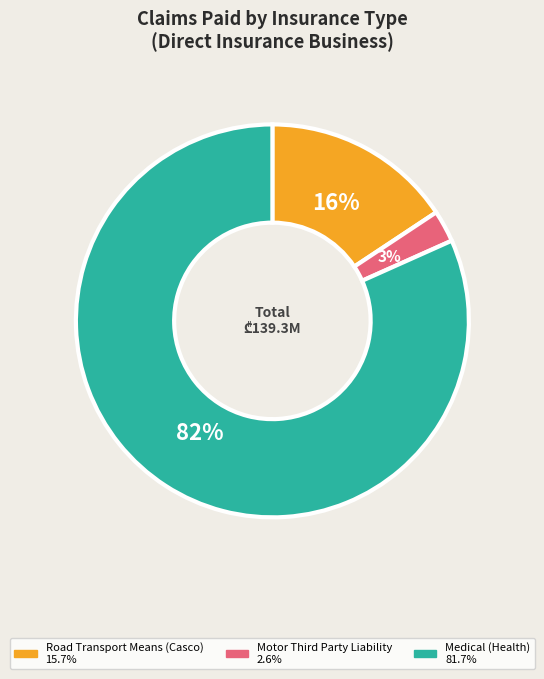

Rank the categories by value from lowest to highest.

Motor Third Party Liability, Road Transport Means (Casco), Medical (Health)